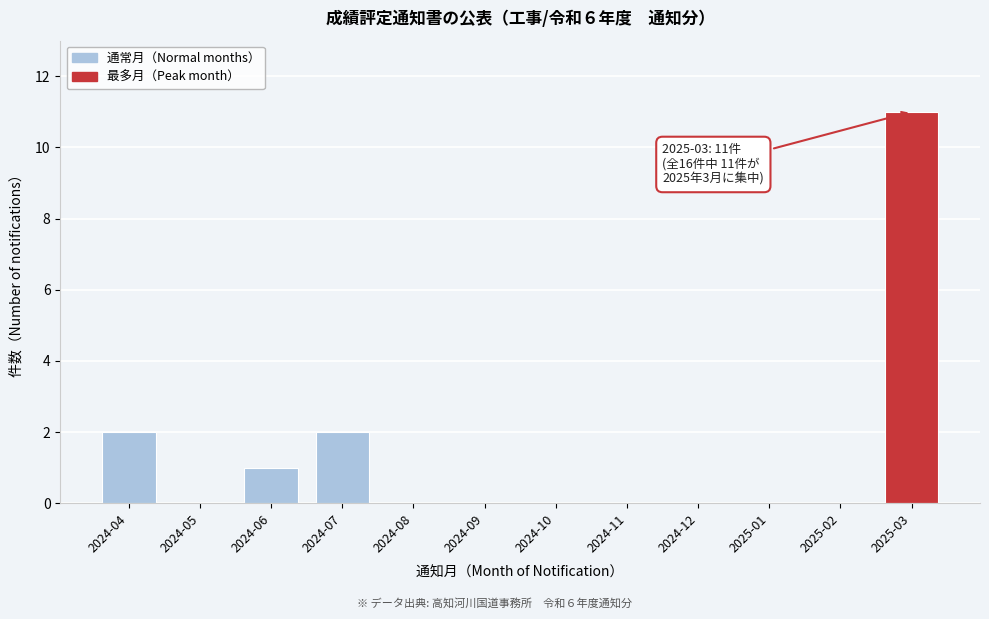

Reading right to left, transcribe all the data shown in this chart.

2025-03=11	2025-02=0	2025-01=0	2024-12=0	2024-11=0	2024-10=0	2024-09=0	2024-08=0	2024-07=2	2024-06=1	2024-05=0	2024-04=2